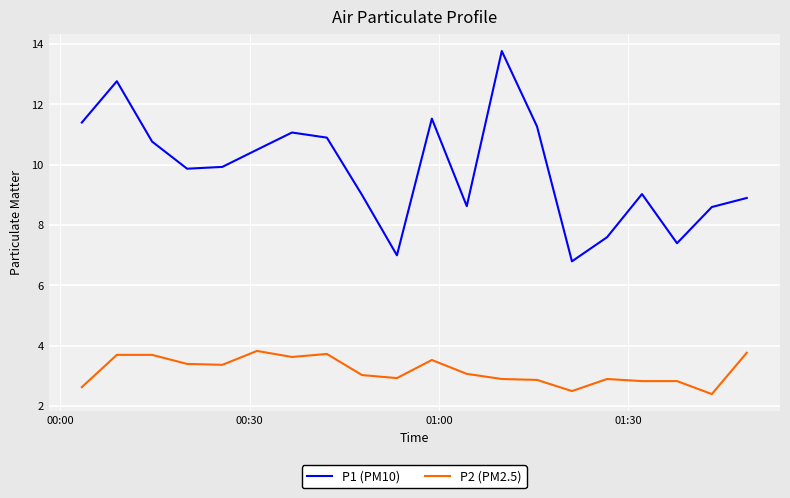

Which series has the largest total across all categories?

P1 (PM10)